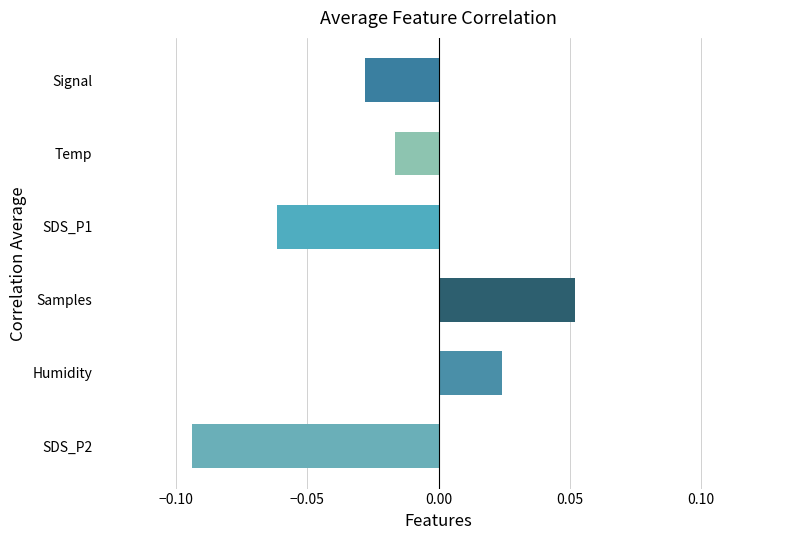

The chart shows a value of -0.0 at SDS_P1. True or false?

False